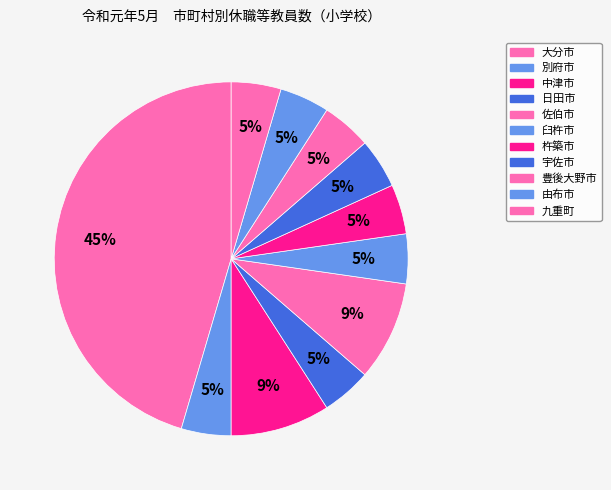

Which slice is the largest?

大分市